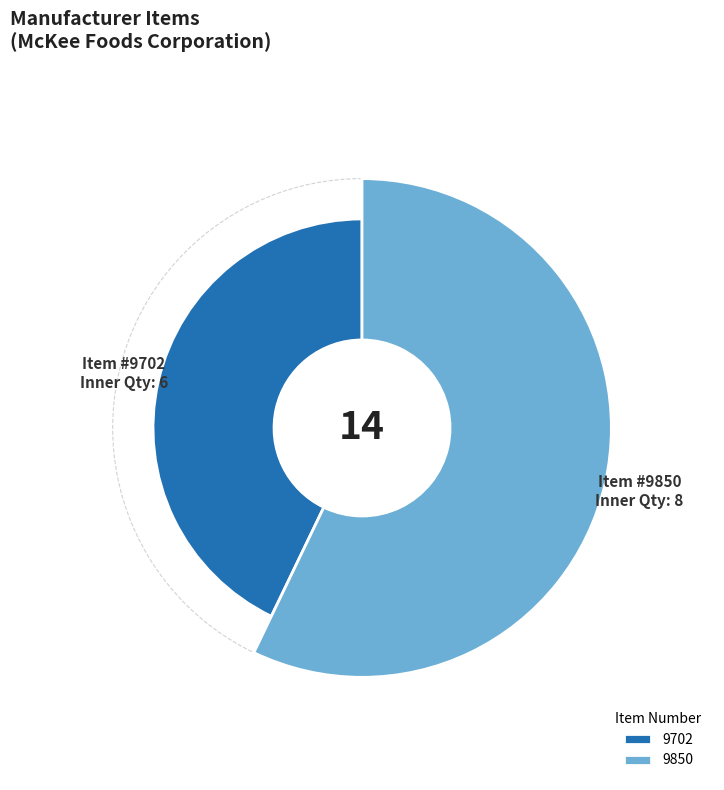

To the nearest percent, what percentage of the pie is 9702?

43%